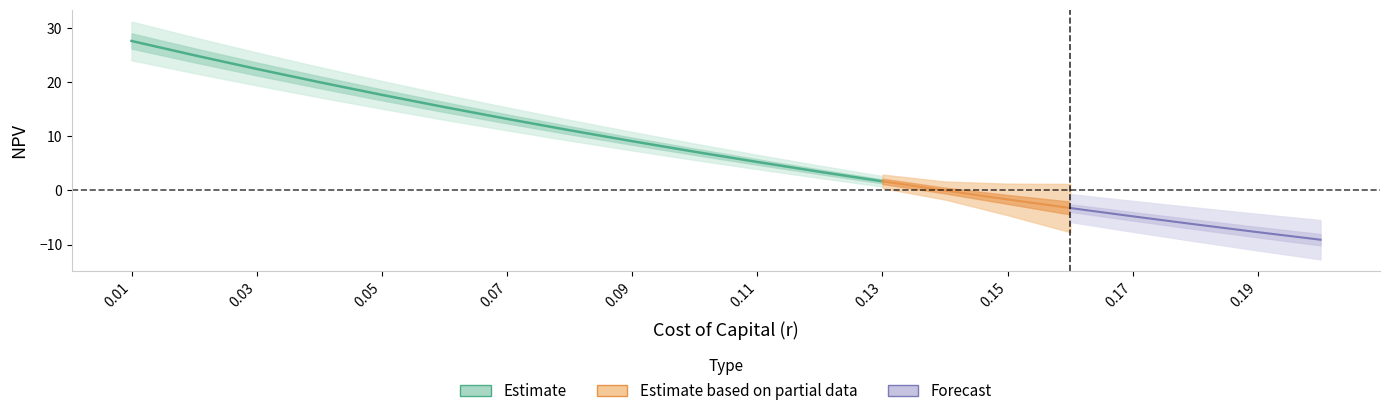

What is the ratio of the value at 4 to the value at 5?

1.1